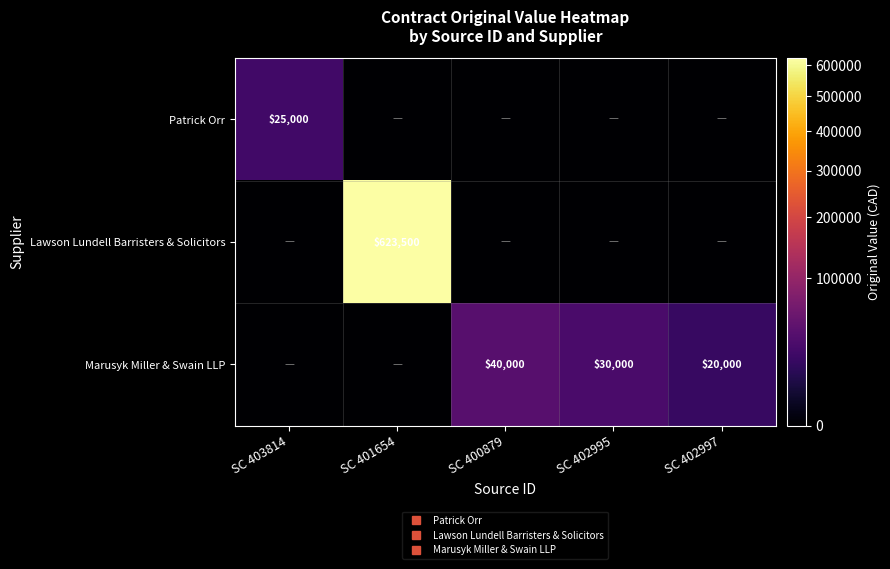

The value of Lawson Lundell Barristers & Solicitors at SC 403814 is 0. True or false?

True